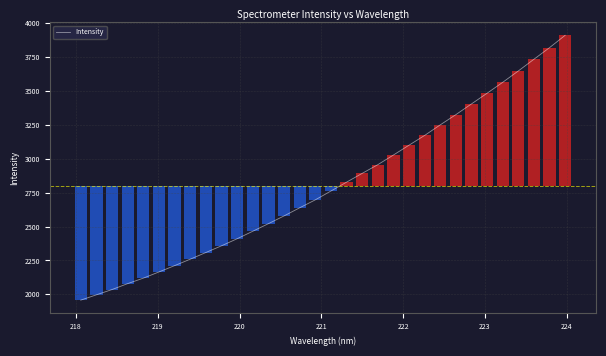

What is the lowest value of the Intensity series?

1957.0